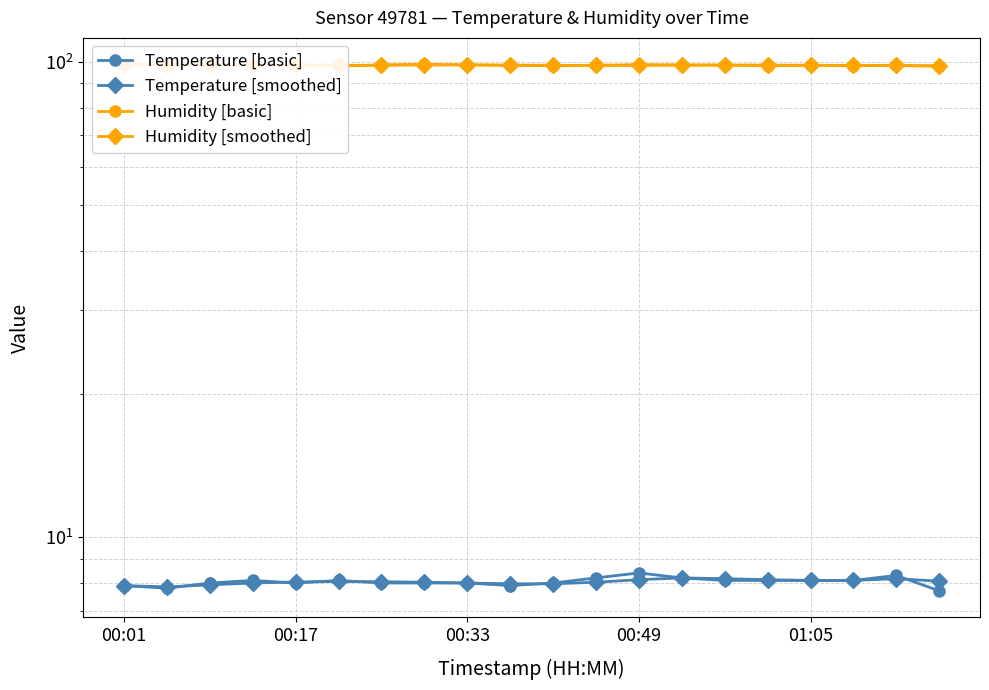

Which series has the largest total across all categories?

Humidity [smoothed]